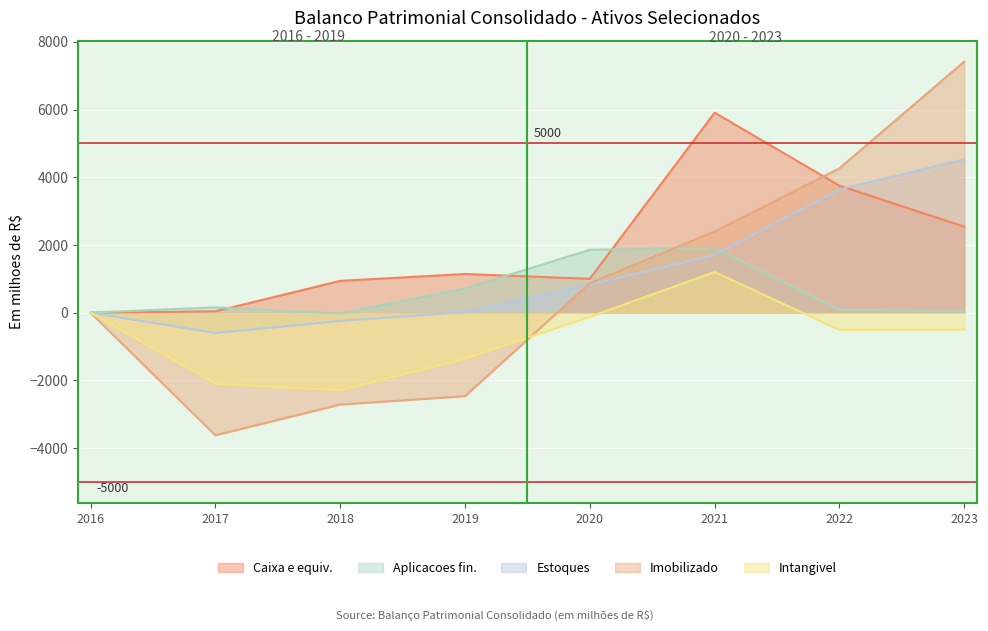

How many values in Aplicacoes fin. are above zero?

6